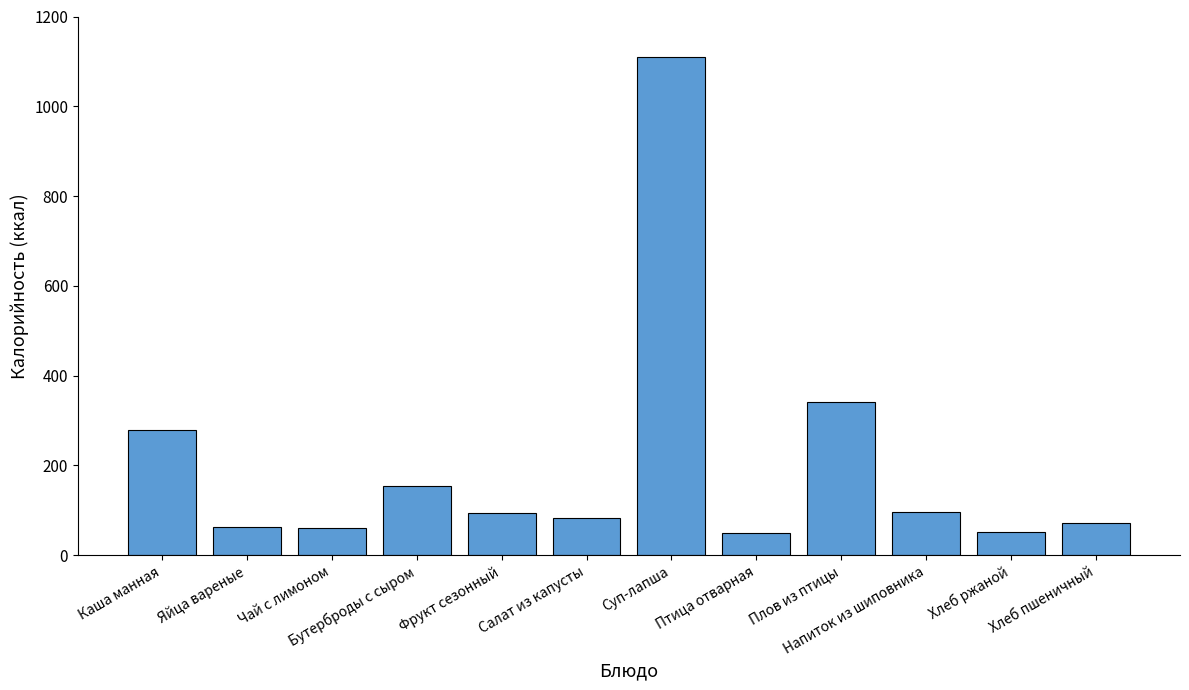

What is the difference between the values at Суп-лапша and Хлеб ржаной?

1057.8